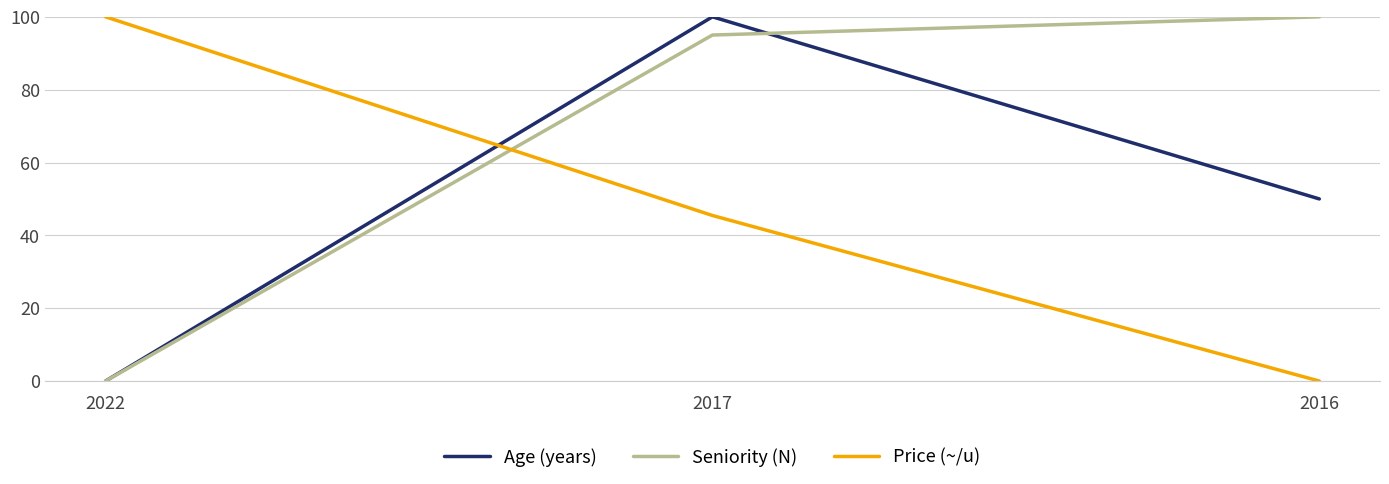

What is the spread (max minus min) of values at 2017?

54.5